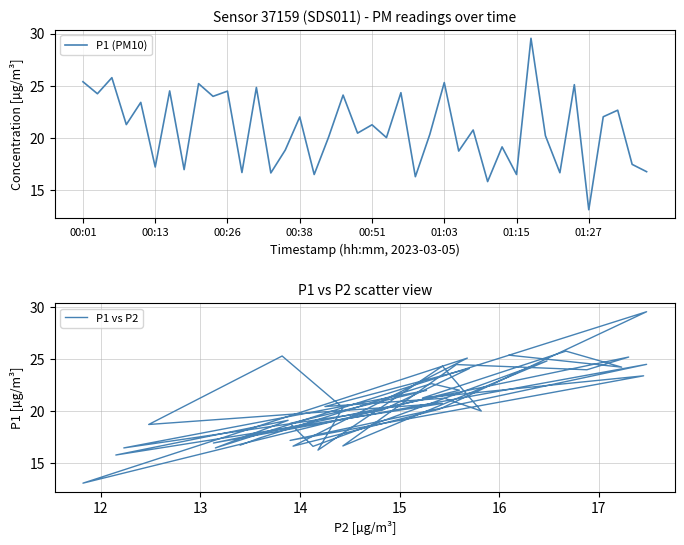

True or false: P1 vs P2 and P1 (PM10) intersect in this chart.

False